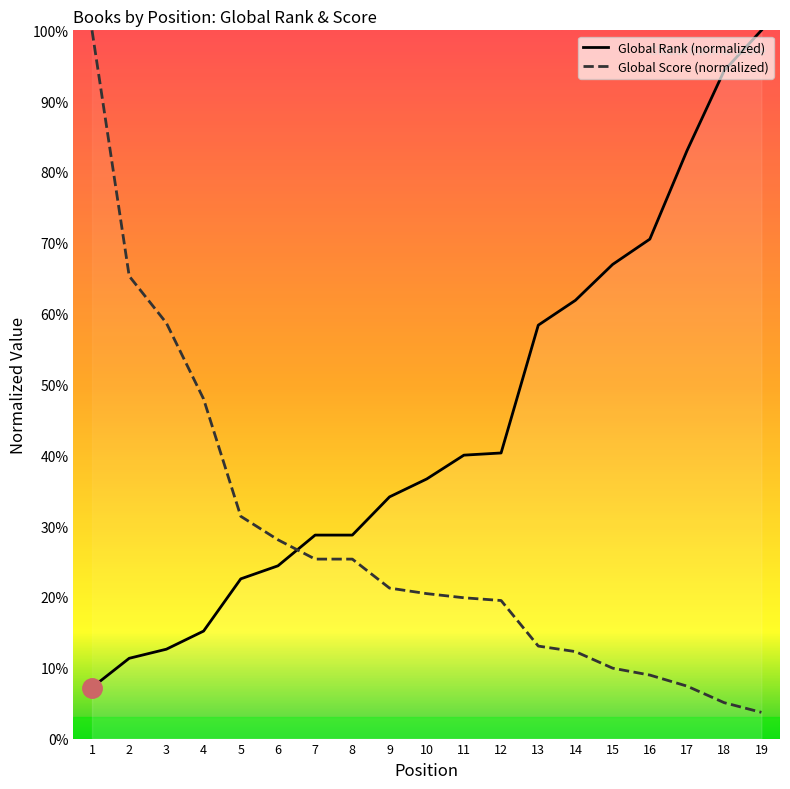

What is the smallest value displayed?

3.7